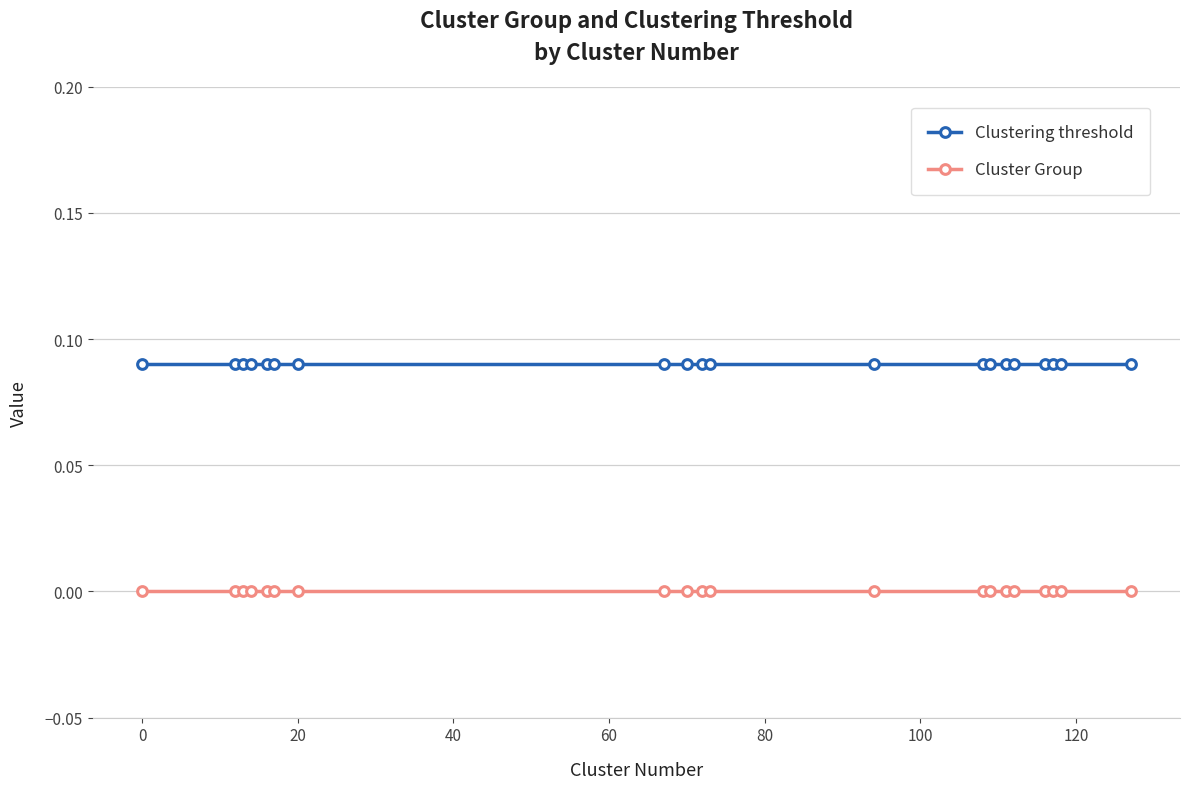

Rank the series by their maximum value, from lowest to highest.

Cluster Group, Clustering threshold